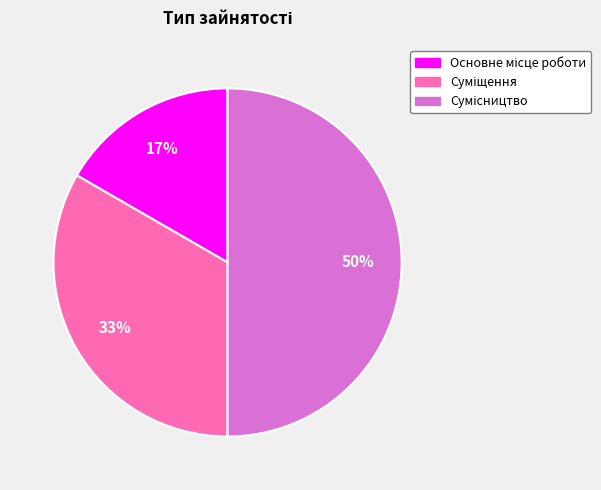

To the nearest percent, what is the difference between the largest and smallest slice percentages?

33%